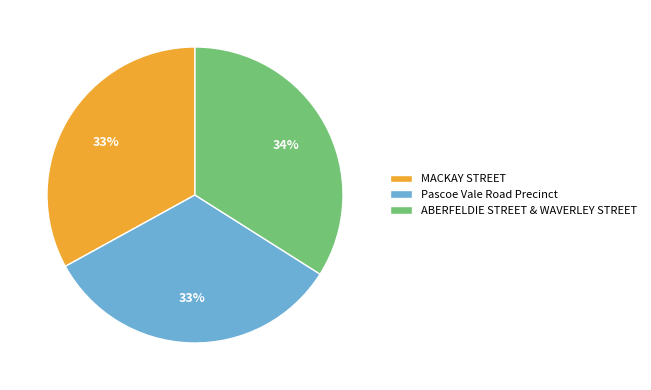

To the nearest percent, what is the combined percentage of MACKAY STREET and ABERFELDIE STREET & WAVERLEY STREET?

67%